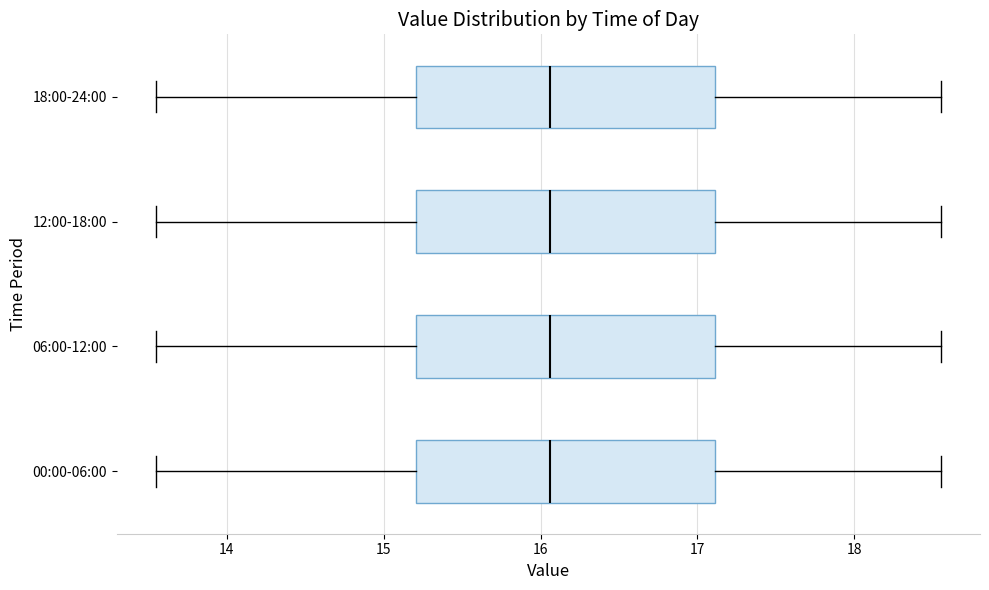

Reading bottom to top, transcribe this box plot: for each box, give where its median line is, the range the box spans, and where its two whiskers end, as read against the x-axis. The values are not printed on the chart, so give them approximately, as read against the axis.

00:00-06:00: median 16.1, box 15.2 to 17.1, whiskers 13.6 to 18.6
06:00-12:00: median 16.1, box 15.2 to 17.1, whiskers 13.6 to 18.6
12:00-18:00: median 16.1, box 15.2 to 17.1, whiskers 13.6 to 18.6
18:00-24:00: median 16.1, box 15.2 to 17.1, whiskers 13.6 to 18.6